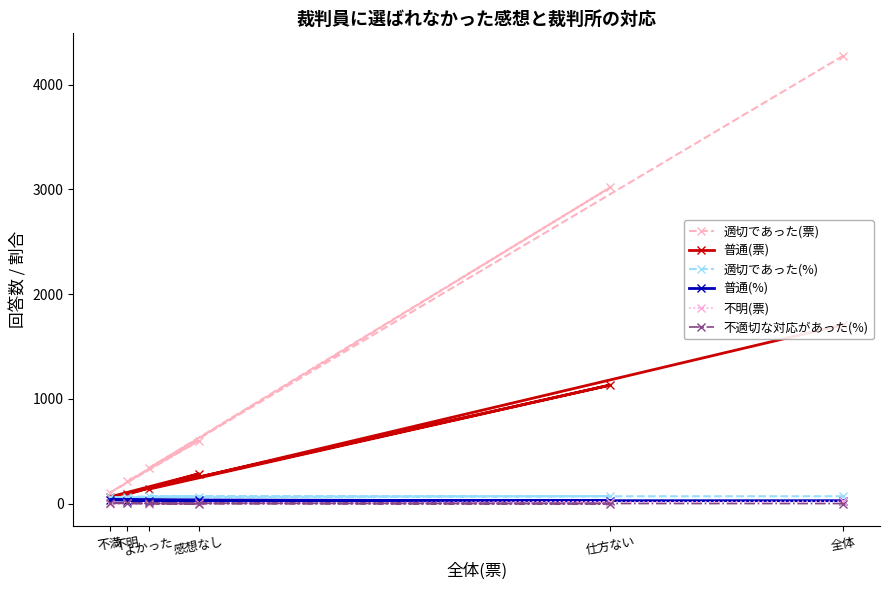

True or false: 適切であった(%) and 普通(票) cross at least once.

False